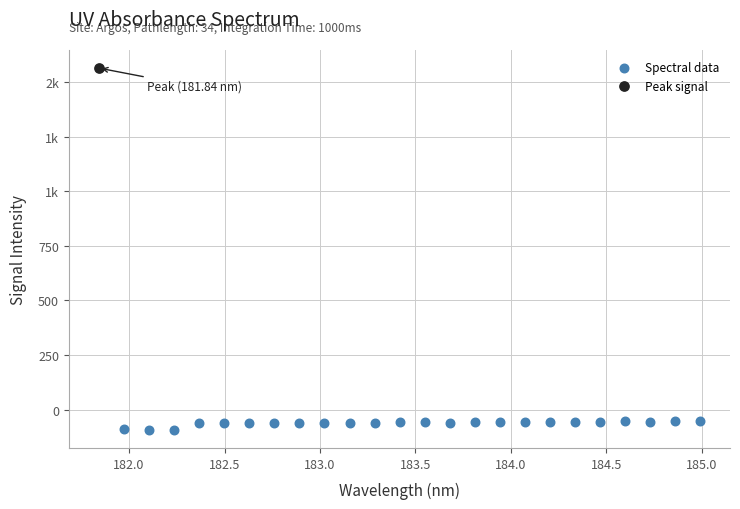

What are all the series names shown in the legend?

Spectral data, Peak signal